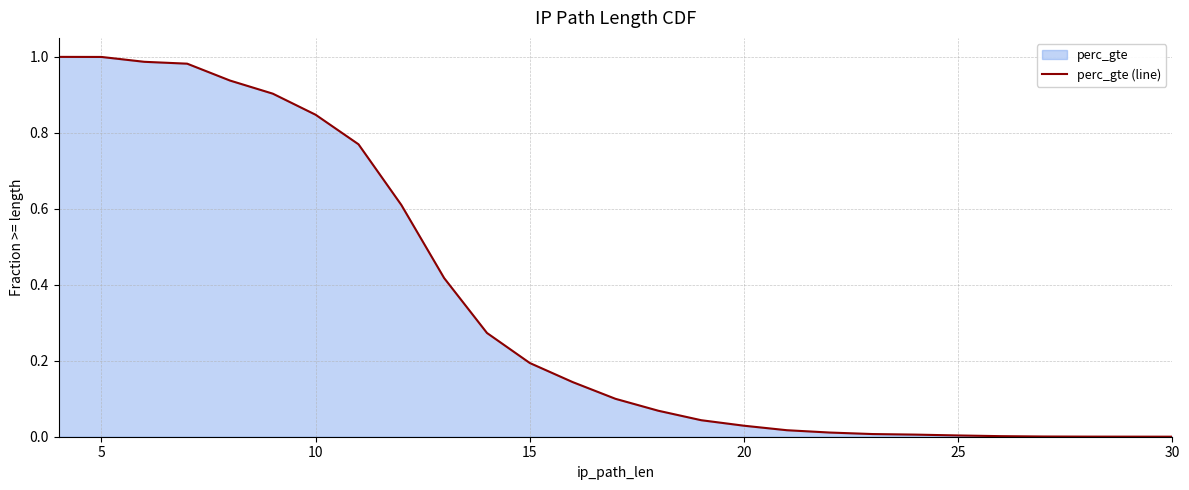

Reading right to left, what are all the values shown in this chart?

0.0	0.0	0.0	0.0	0.0	0.0	0.0	0.0	0.0	0.0	0.0	0.0	0.0	0.1	0.1	0.1	0.2	0.3	0.4	0.6	0.8	0.8	0.9	0.9	1.0	1.0	1.0	1.0